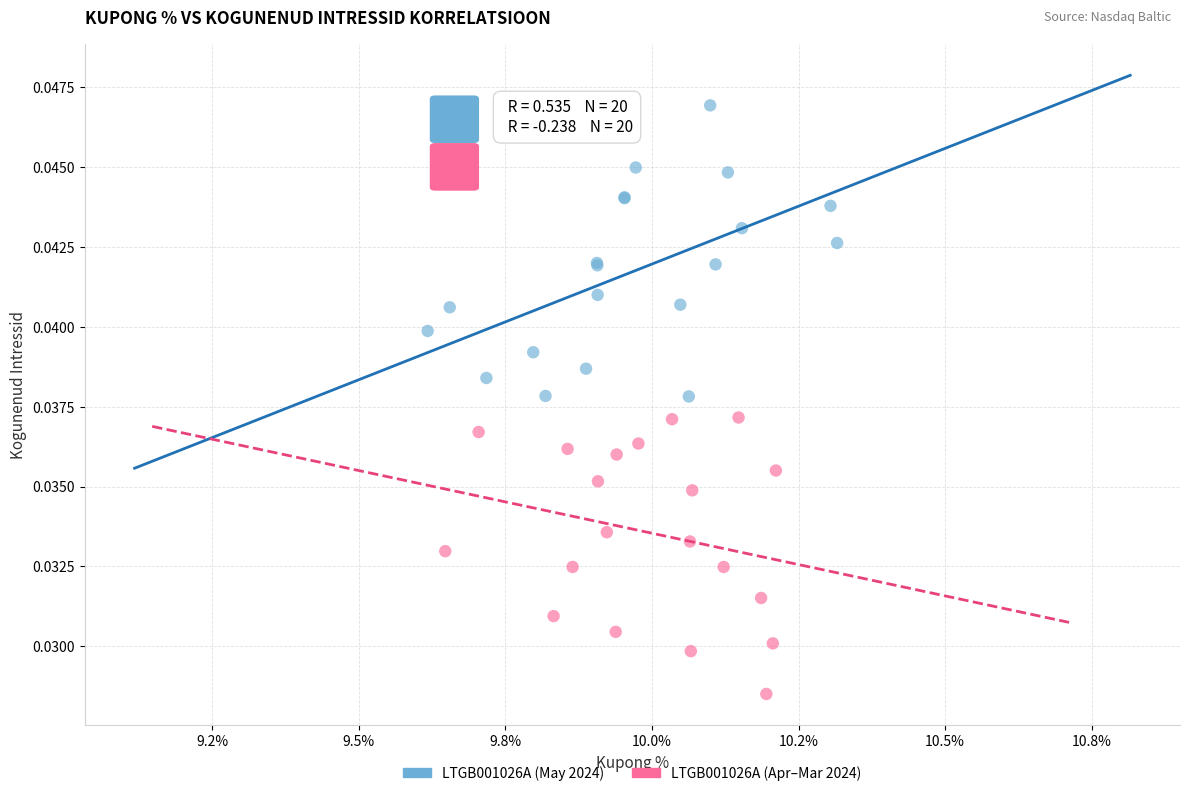

What are all the series names shown in the legend?

LTGB001026A (May 2024), LTGB001026A (Apr–Mar 2024)